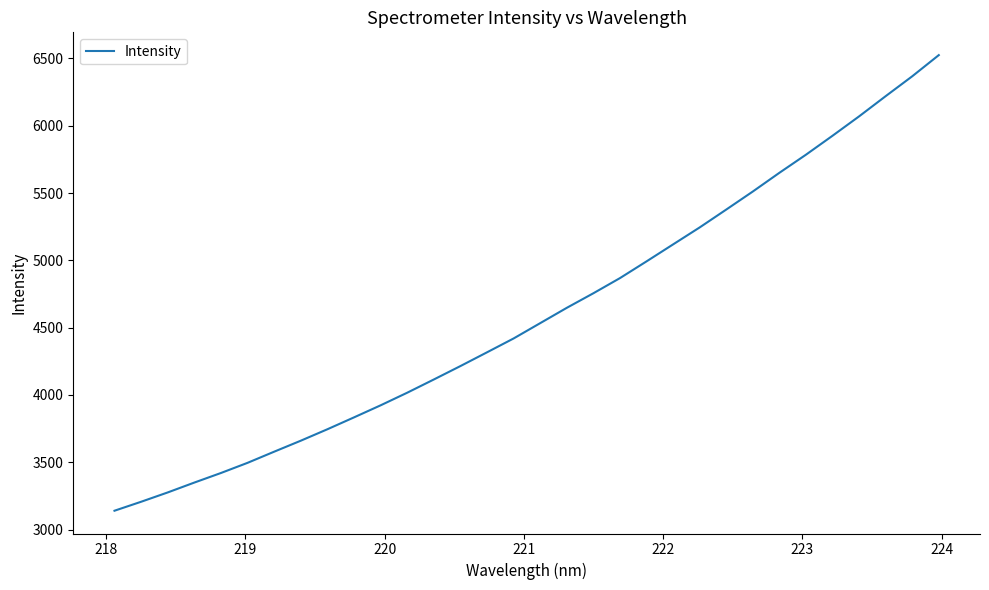

What is the average value?

4603.0